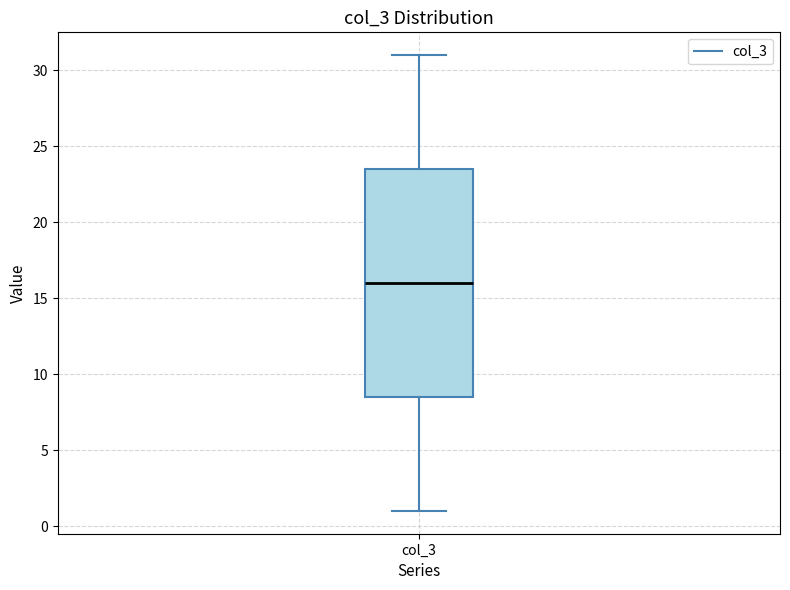

Where does the upper whisker of the box for col_3 end on the y-axis? The values are not printed on the chart, so give them approximately, as read against the axis.

31.0